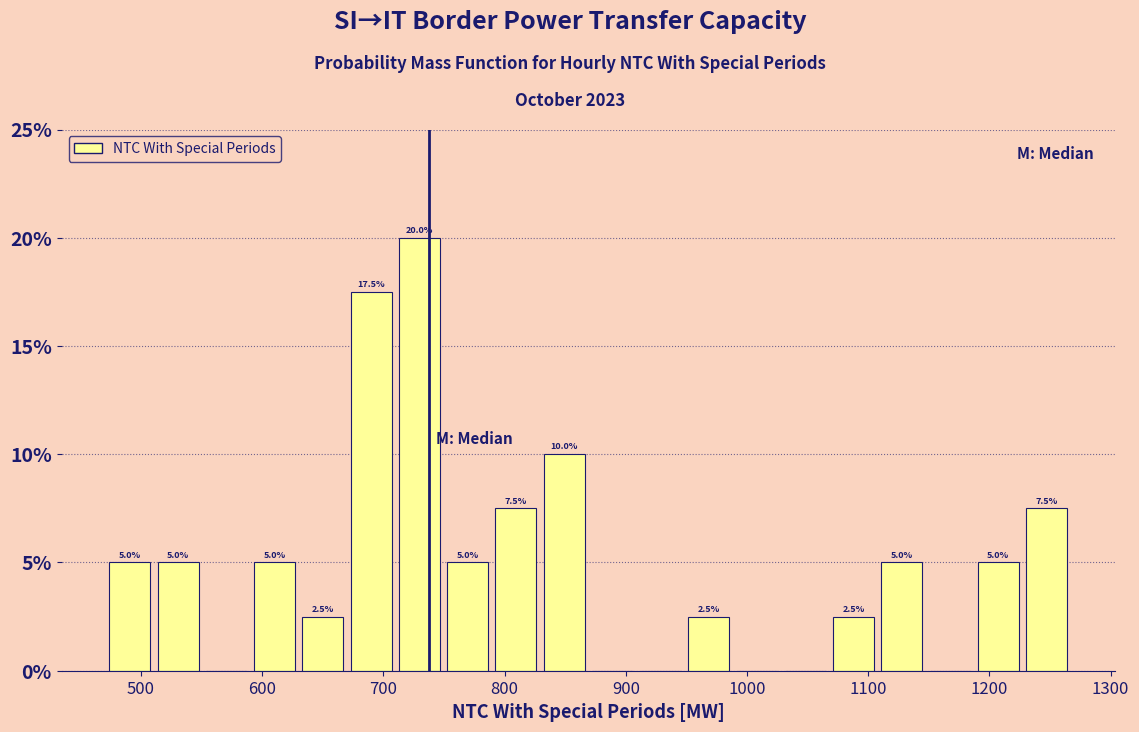

Read against the x-axis, roughly where is the centre of the tallest bar?

730